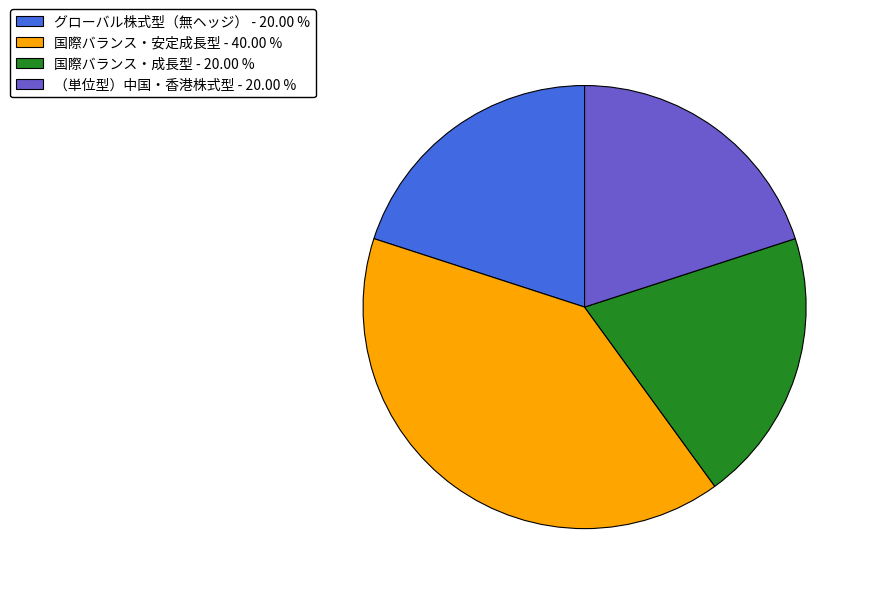

What is the ratio of the value at グローバル株式型（無ヘッジ） - 20.00 % to the value at 国際バランス・安定成長型 - 40.00 %?

0.5